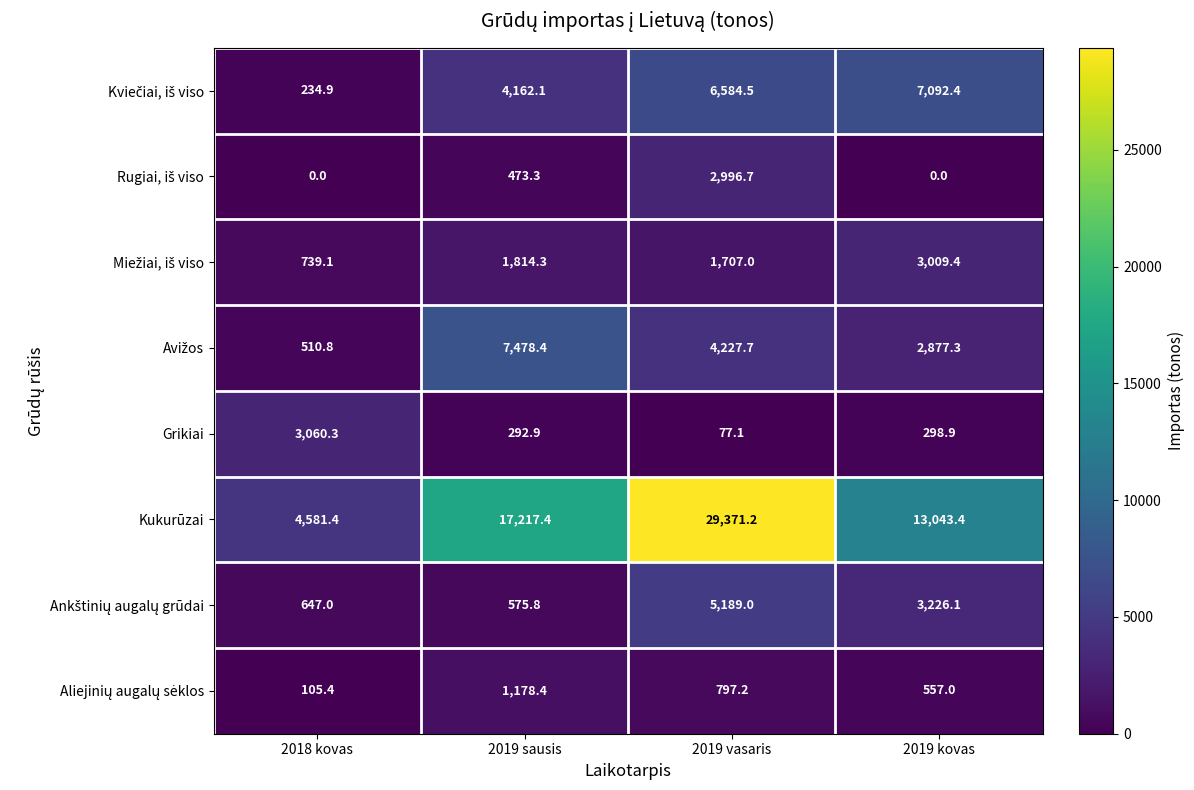

What is the sum of the Kukurūzai values at 2019 kovas and 2018 kovas?

17624.8